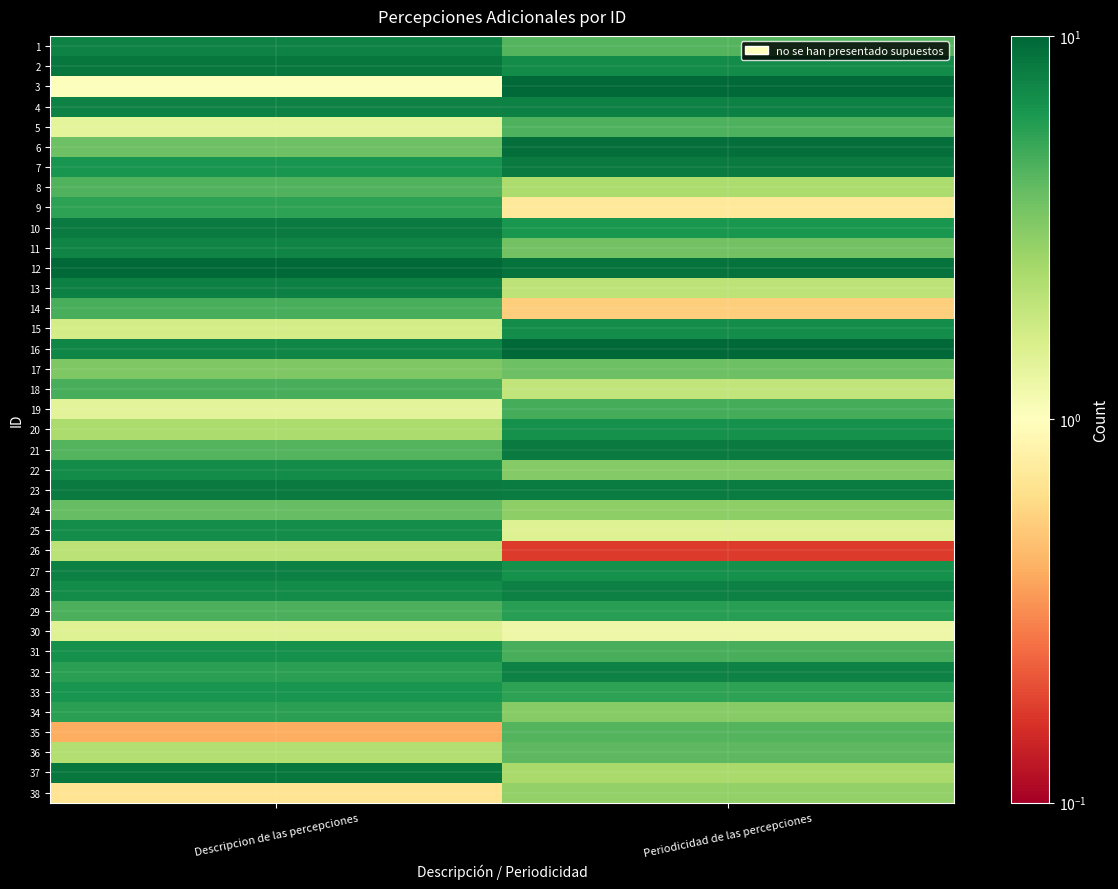

Reading right to left, transcribe all the data shown in this chart.

1: Periodicidad de las percepciones=4.4	Descripcion de las percepciones=7.8
2: Periodicidad de las percepciones=7.0	Descripcion de las percepciones=8.6
3: Periodicidad de las percepciones=9.8	Descripcion de las percepciones=1.0
4: Periodicidad de las percepciones=7.9	Descripcion de las percepciones=7.6
5: Periodicidad de las percepciones=4.6	Descripcion de las percepciones=1.4
6: Periodicidad de las percepciones=9.3	Descripcion de las percepciones=3.8
7: Periodicidad de las percepciones=8.2	Descripcion de las percepciones=6.5
8: Periodicidad de las percepciones=2.3	Descripcion de las percepciones=4.5
9: Periodicidad de las percepciones=0.7	Descripcion de las percepciones=5.6
10: Periodicidad de las percepciones=6.4	Descripcion de las percepciones=8.3
11: Periodicidad de las percepciones=3.6	Descripcion de las percepciones=7.6
12: Periodicidad de las percepciones=8.9	Descripcion de las percepciones=9.7
13: Periodicidad de las percepciones=2.0	Descripcion de las percepciones=7.8
14: Periodicidad de las percepciones=0.5	Descripcion de las percepciones=4.7
15: Periodicidad de las percepciones=6.9	Descripcion de las percepciones=1.6
16: Periodicidad de las percepciones=9.7	Descripcion de las percepciones=7.5
17: Periodicidad de las percepciones=3.8	Descripcion de las percepciones=3.3
18: Periodicidad de las percepciones=2.0	Descripcion de las percepciones=4.7
19: Periodicidad de las percepciones=4.8	Descripcion de las percepciones=1.4
20: Periodicidad de las percepciones=6.7	Descripcion de las percepciones=2.3
21: Periodicidad de las percepciones=8.3	Descripcion de las percepciones=4.4
22: Periodicidad de las percepciones=3.2	Descripcion de las percepciones=7.0
23: Periodicidad de las percepciones=8.1	Descripcion de las percepciones=8.3
24: Periodicidad de las percepciones=3.0	Descripcion de las percepciones=3.9
25: Periodicidad de las percepciones=1.5	Descripcion de las percepciones=6.9
26: Periodicidad de las percepciones=0.2	Descripcion de las percepciones=2.1
27: Periodicidad de las percepciones=6.7	Descripcion de las percepciones=7.9
28: Periodicidad de las percepciones=7.8	Descripcion de las percepciones=7.1
29: Periodicidad de las percepciones=5.7	Descripcion de las percepciones=4.6
30: Periodicidad de las percepciones=1.2	Descripcion de las percepciones=1.5
31: Periodicidad de las percepciones=4.8	Descripcion de las percepciones=6.7
32: Periodicidad de las percepciones=7.7	Descripcion de las percepciones=5.7
33: Periodicidad de las percepciones=5.6	Descripcion de las percepciones=6.4
34: Periodicidad de las percepciones=3.1	Descripcion de las percepciones=5.6
35: Periodicidad de las percepciones=4.4	Descripcion de las percepciones=0.4
36: Periodicidad de las percepciones=4.1	Descripcion de las percepciones=2.2
37: Periodicidad de las percepciones=2.4	Descripcion de las percepciones=8.5
38: Periodicidad de las percepciones=2.9	Descripcion de las percepciones=0.7